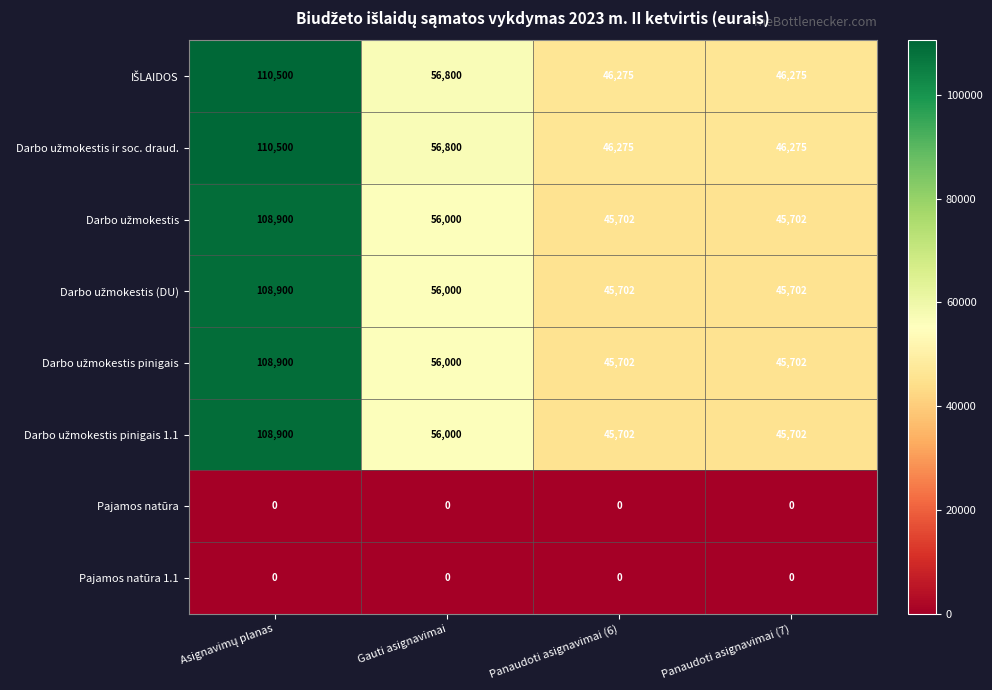

The Pajamos natūra series shows 0 at Gauti asignavimai. True or false?

True